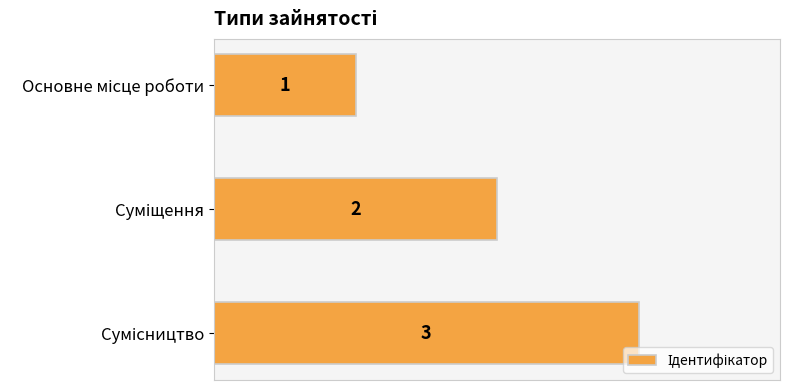

What is the maximum value shown in the chart?

3